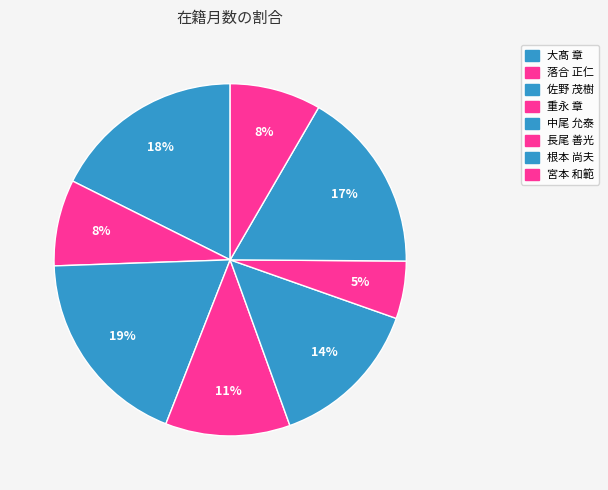

Count the number of slices in the pie.

8